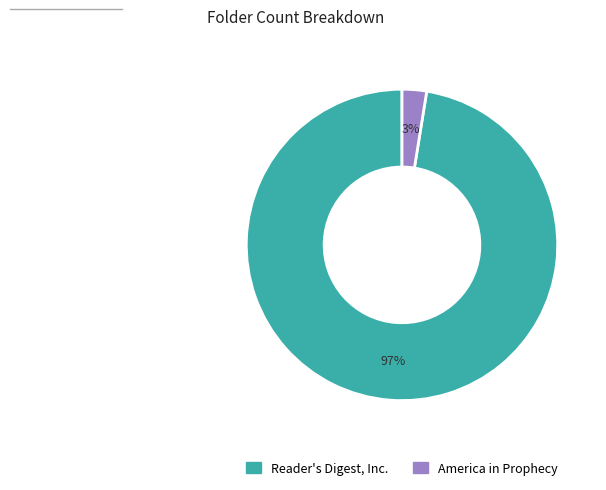

The Reader's Digest, Inc. slice represents 97% of the pie. True or false?

True